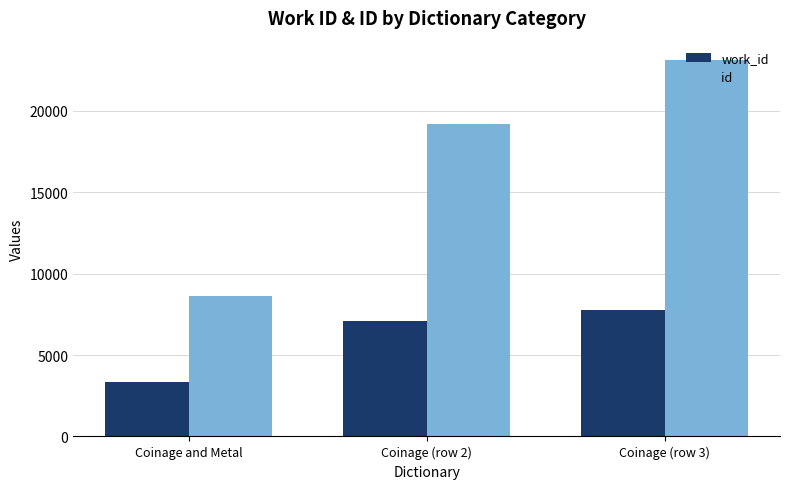

What position from the right is Coinage and Metal?

3